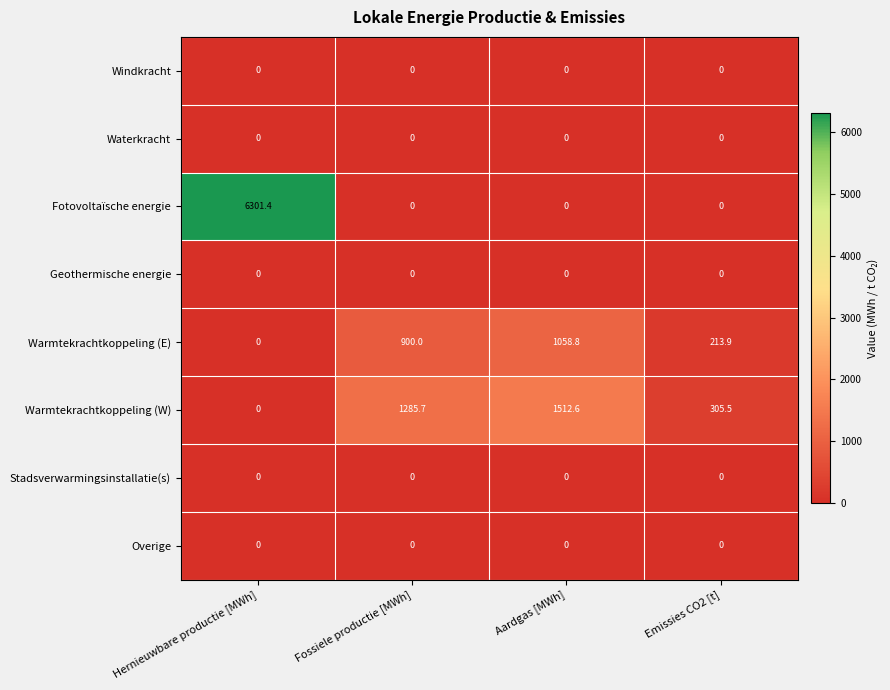

The value of Geothermische energie at Emissies CO2 [t] is 0.0. True or false?

True